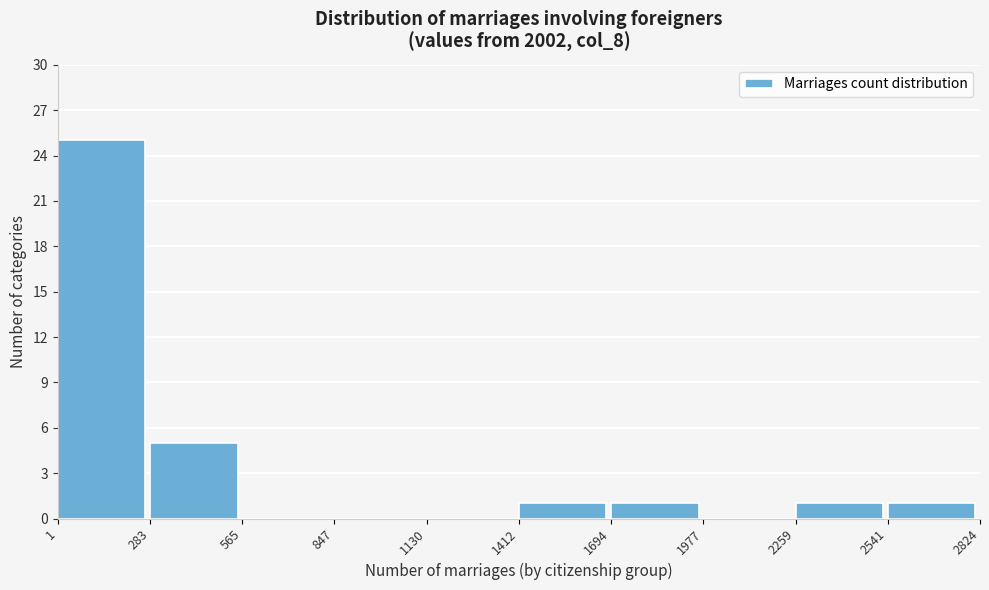

How tall is the bar that spans 2541 to 2824 on the x-axis? The values are not printed on the chart, so give them approximately, as read against the axis.

1